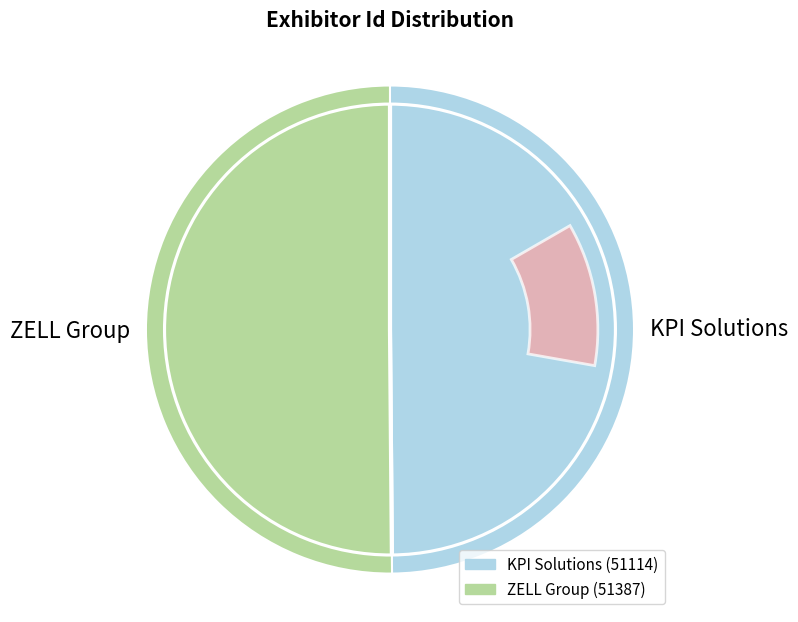

How many slices are in this pie chart?

2